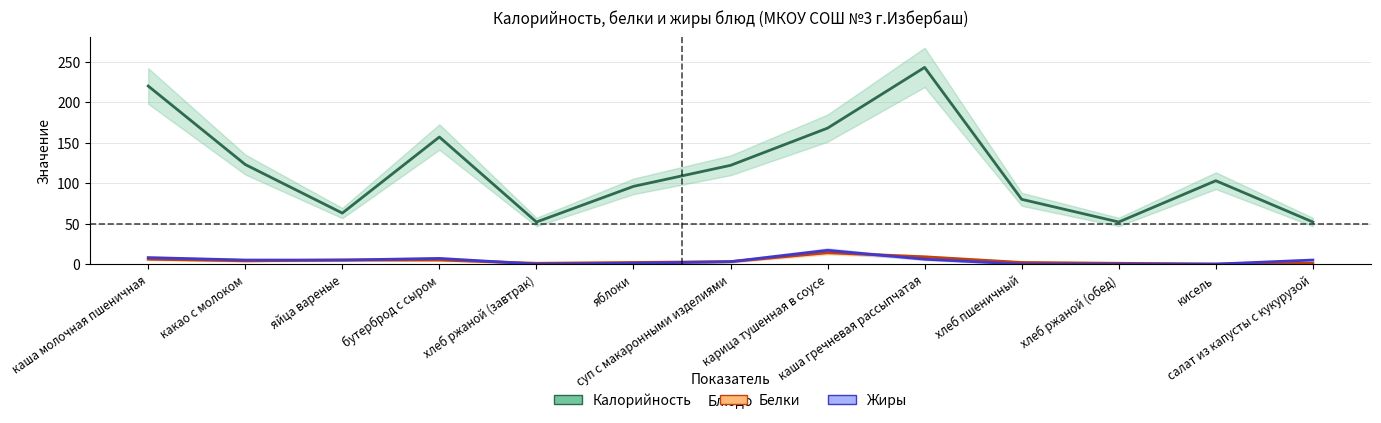

Reading right to left, what are all the values shown in this chart?

Калорийность: салат из капусты с кукурузой=52	кисель=103	хлеб ржаной (обед)=52	хлеб пшеничный=80	каша гречневая рассыпчатая=243	карица тушенная в соусе=168	суп с макаронными изделиями=122	яблоки=96	хлеб ржаной (завтрак)=52	бутерброд с сыром=157	яйца вареные=63	какао с молоком=123	каша молочная пшеничная=220
Белки: салат из капусты с кукурузой=1	кисель=0	хлеб ржаной (обед)=1	хлеб пшеничный=2	каша гречневая рассыпчатая=9	карица тушенная в соусе=14	суп с макаронными изделиями=3	яблоки=2	хлеб ржаной (завтрак)=1	бутерброд с сыром=5	яйца вареные=5	какао с молоком=4	каша молочная пшеничная=6
Жиры: салат из капусты с кукурузой=5	кисель=0	хлеб ржаной (обед)=0	хлеб пшеничный=0	каша гречневая рассыпчатая=6	карица тушенная в соусе=17	суп с макаронными изделиями=3	яблоки=1	хлеб ржаной (завтрак)=0	бутерброд с сыром=7	яйца вареные=5	какао с молоком=5	каша молочная пшеничная=8